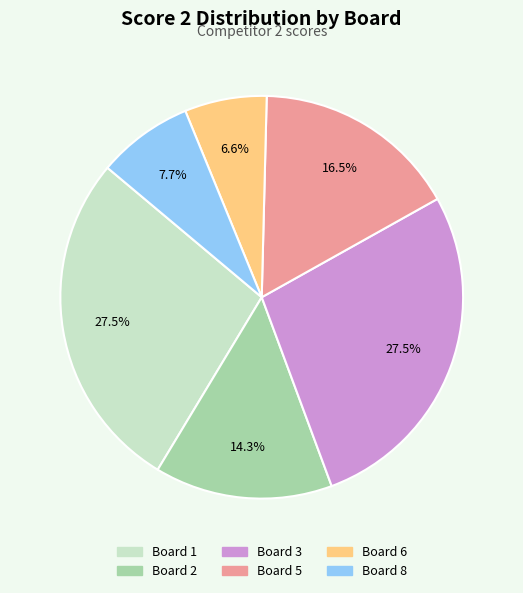

Is there any slice that represents more than half of the pie?

No